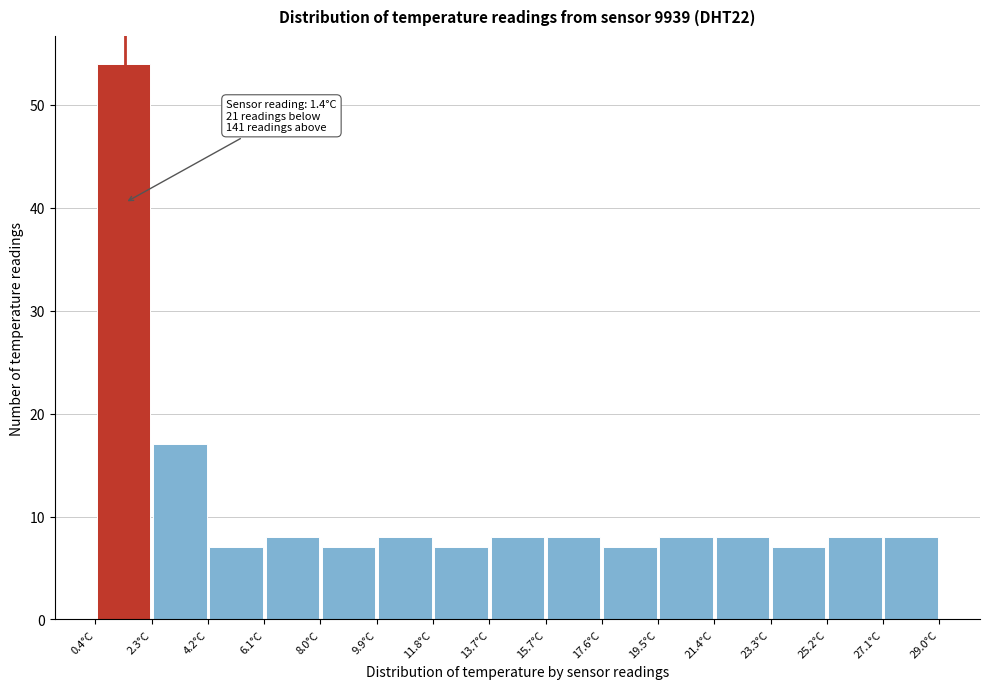

Over which range of the x-axis is the bar tallest?

0.4 to 2.4